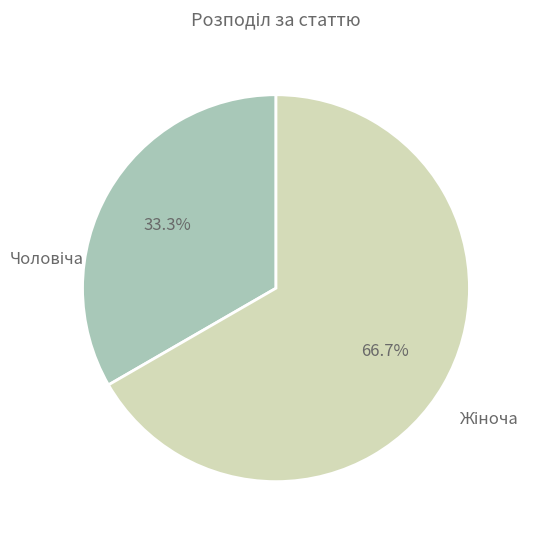

Does any single category account for the majority?

Yes